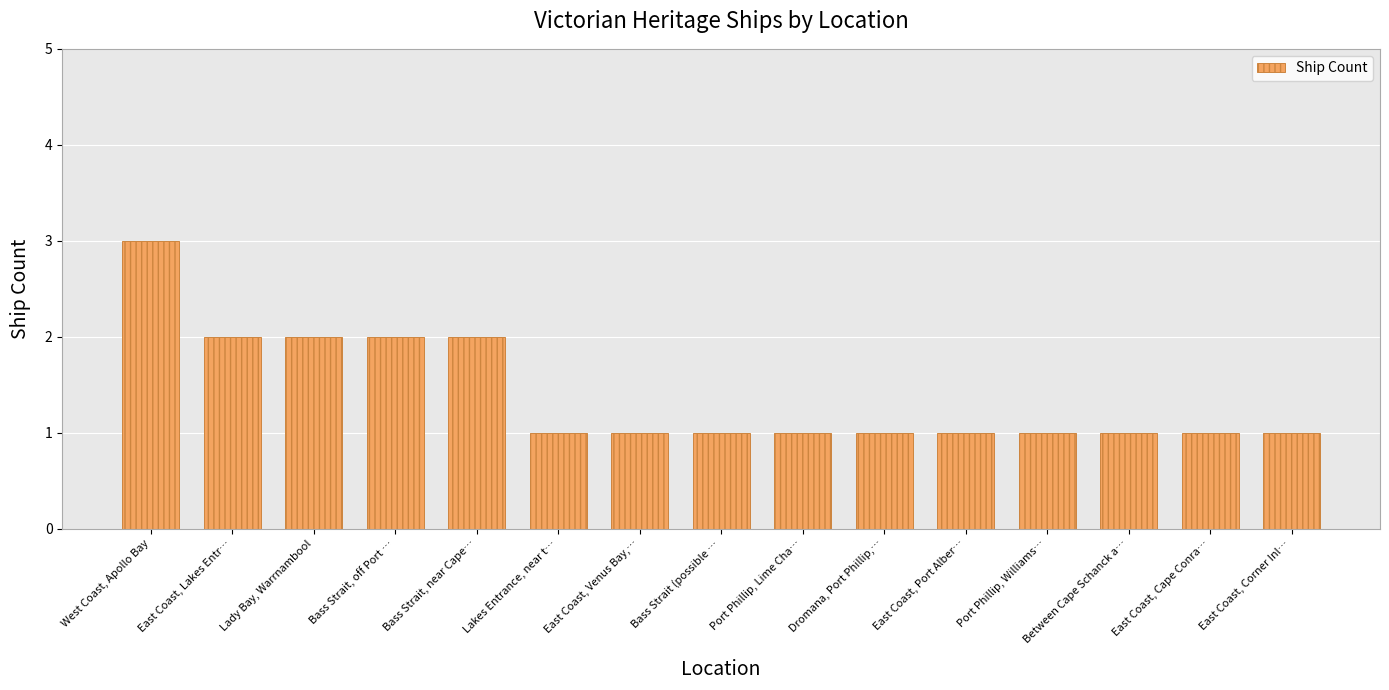

What is the sum of all values?

21